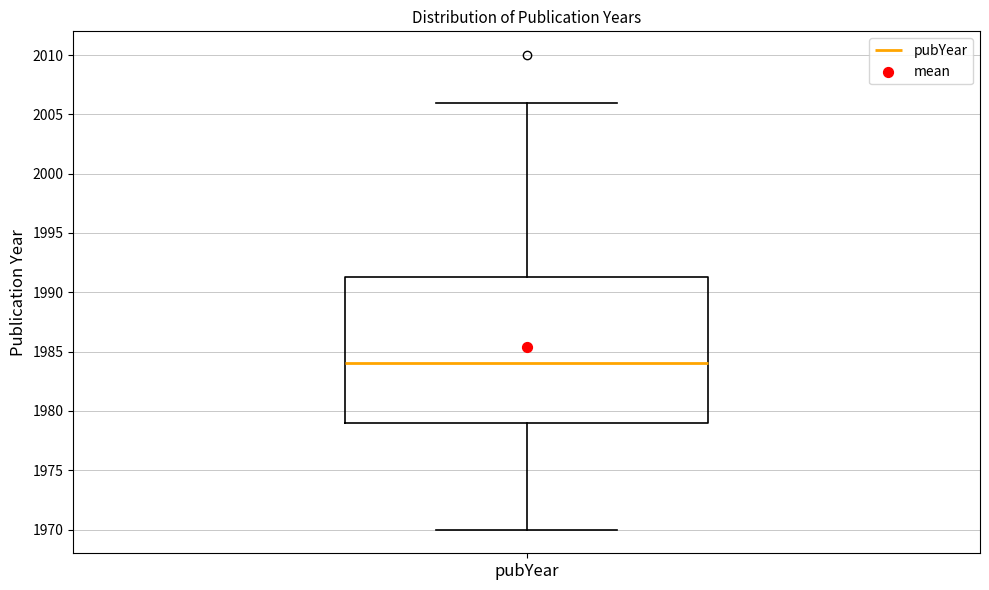

Where does the median line of the box for pubYear sit on the y-axis? The values are not printed on the chart, so give them approximately, as read against the axis.

1984.0